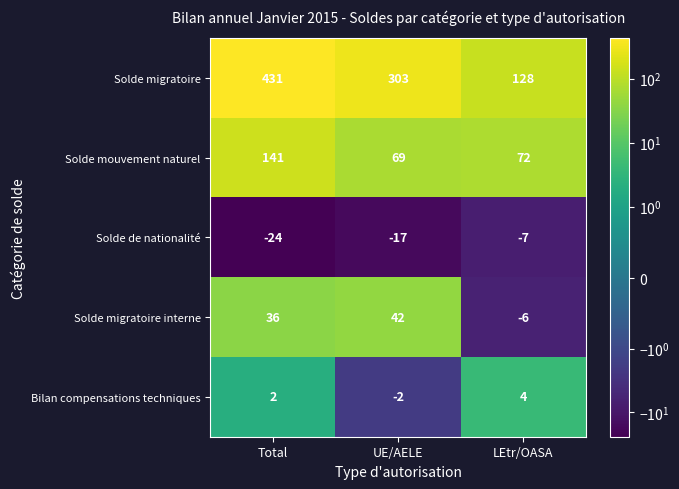

At which category does the chart reach its peak across all series?

Total